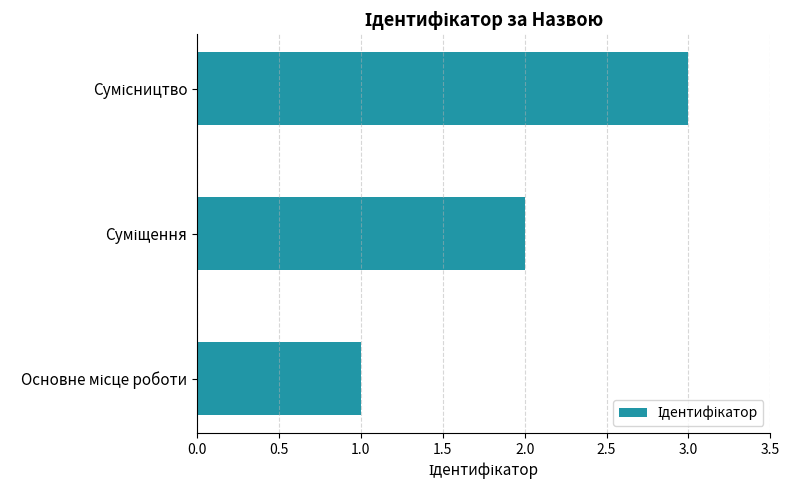

Count the number of data series in this chart.

1